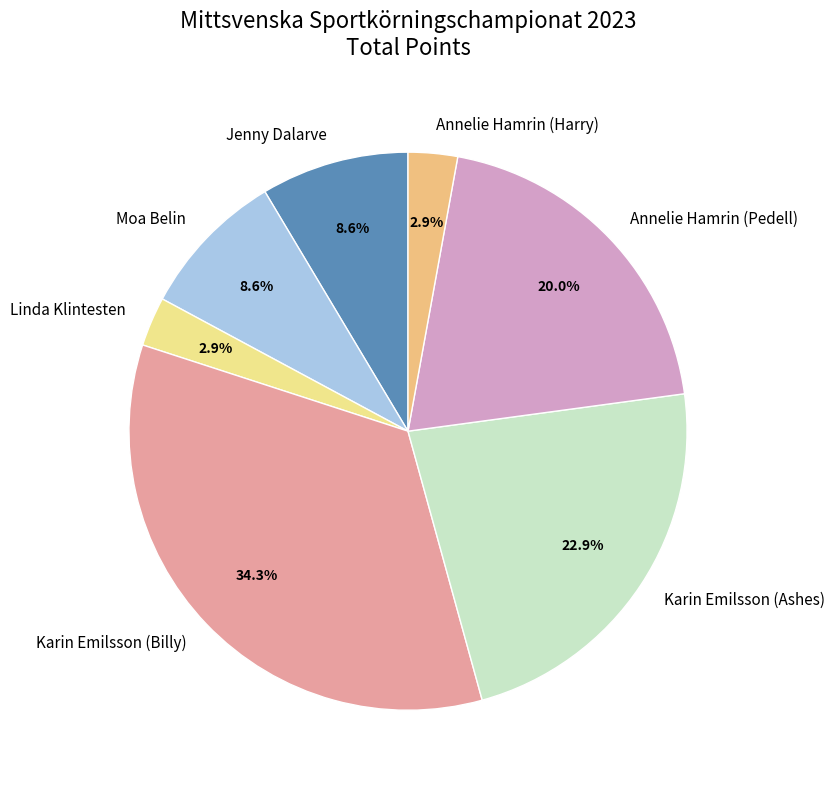

The Moa Belin slice represents 1% of the pie. True or false?

False